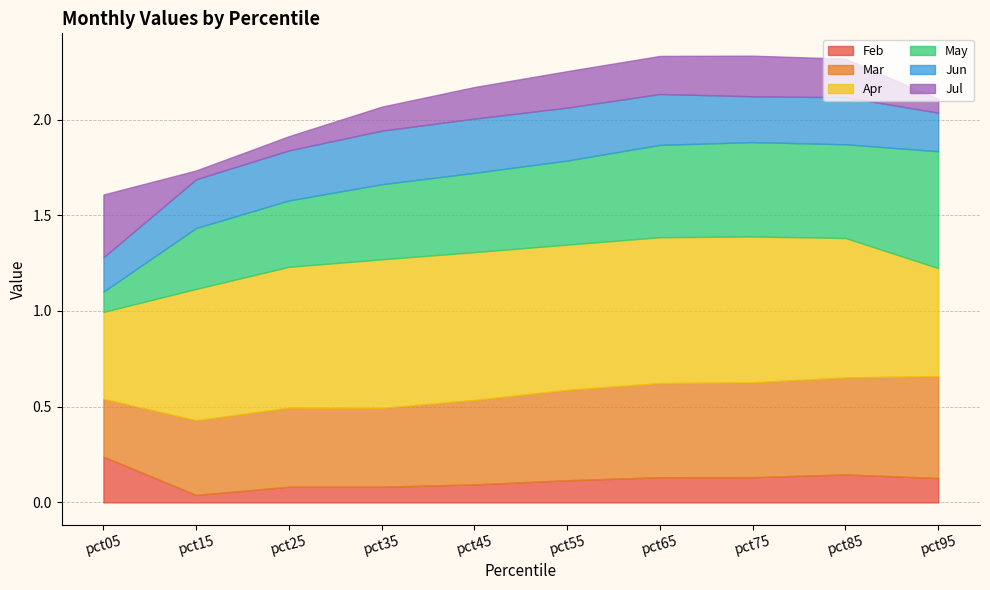

The Mar series shows 0.4 at pct35. True or false?

True